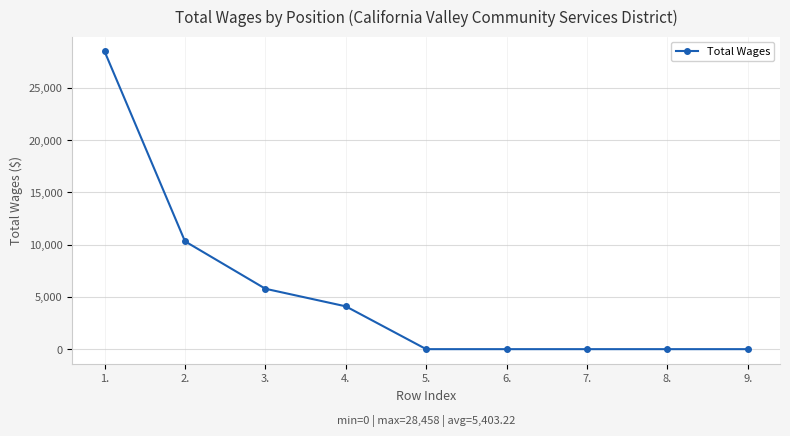

At which label is the value closest to 14229?

2.